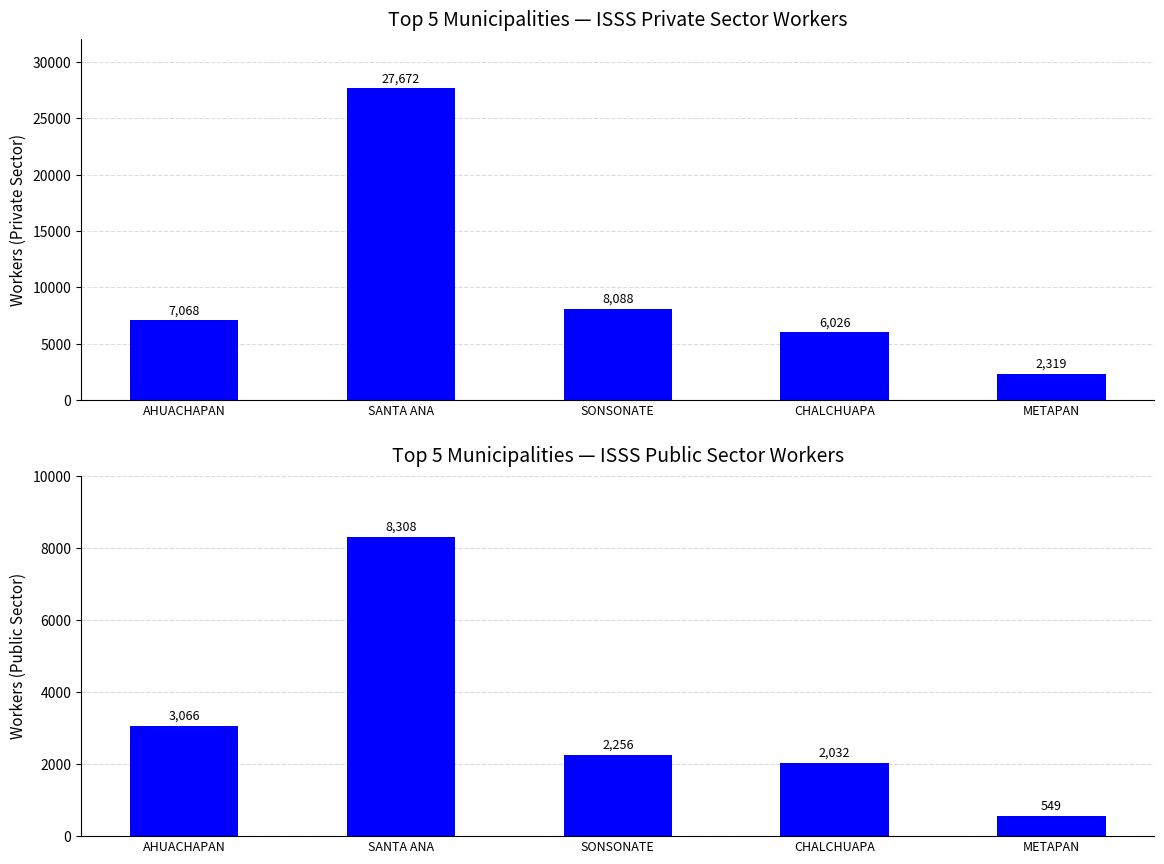

Reading left to right, extract all data points from this chart.

S. Privado Total: AHUACHAPAN=7068	SANTA ANA=27672	SONSONATE=8088	CHALCHUAPA=6026	METAPAN=2319
S. Publico Total: AHUACHAPAN=3066	SANTA ANA=8308	SONSONATE=2256	CHALCHUAPA=2032	METAPAN=549